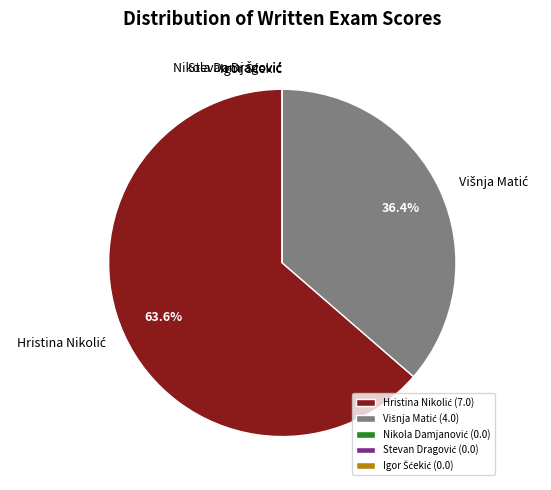

Does any single category account for the majority?

Yes